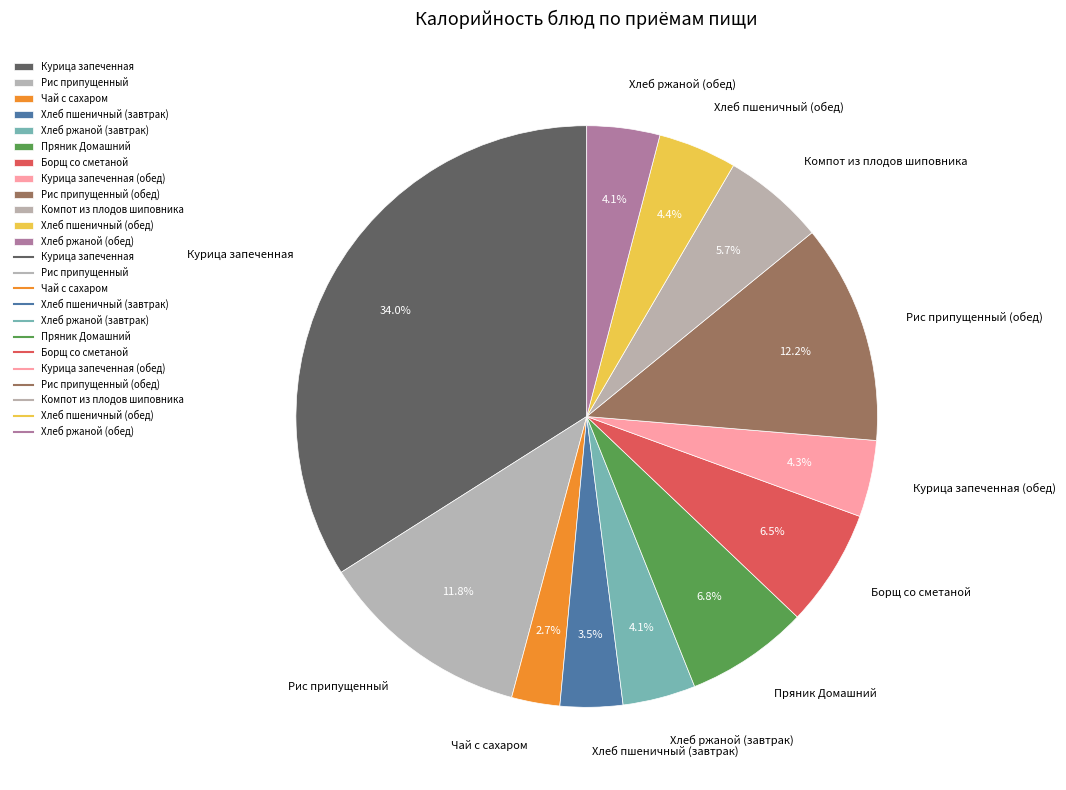

Which slice is the largest?

Курица запеченная